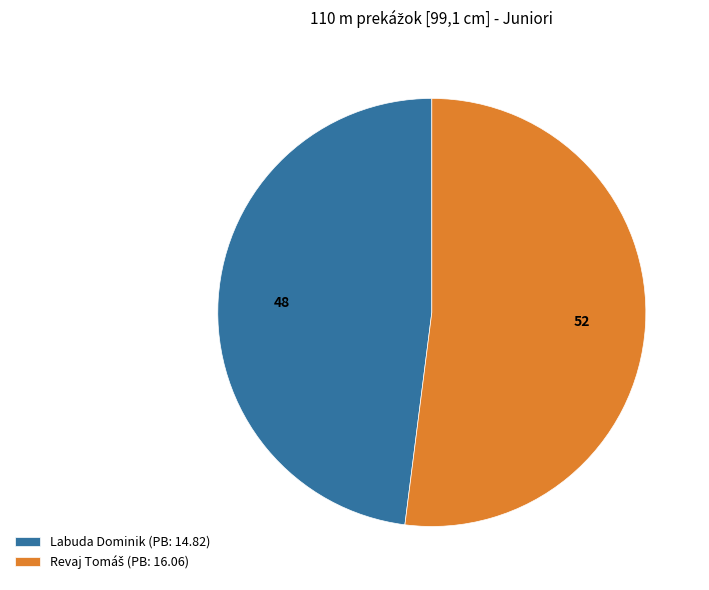

Does any single category account for the majority?

Yes